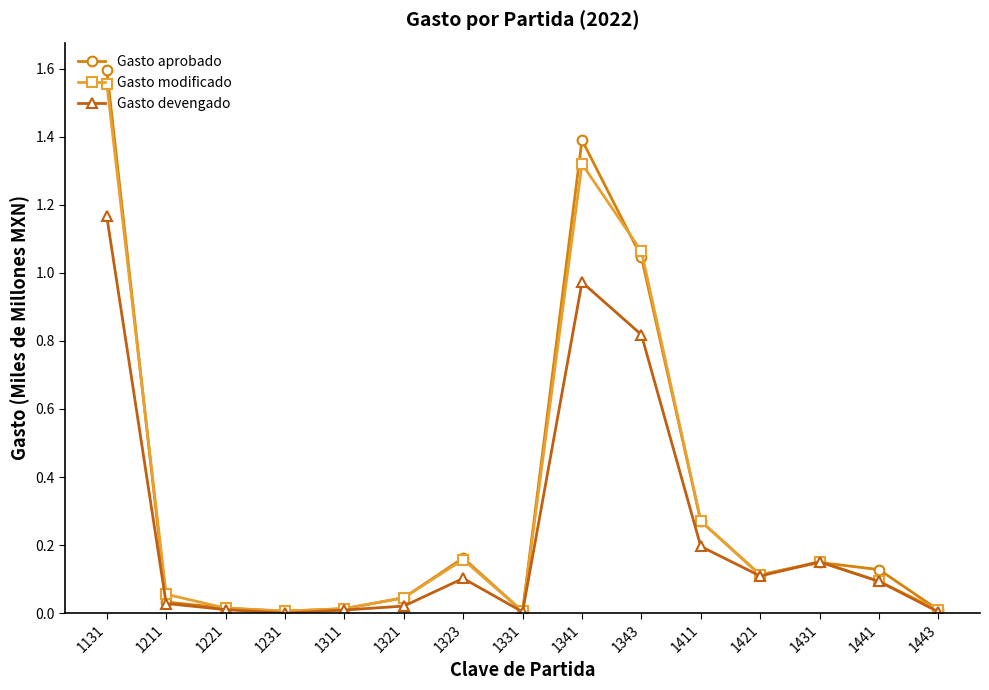

How many categories are shown in the chart?

15